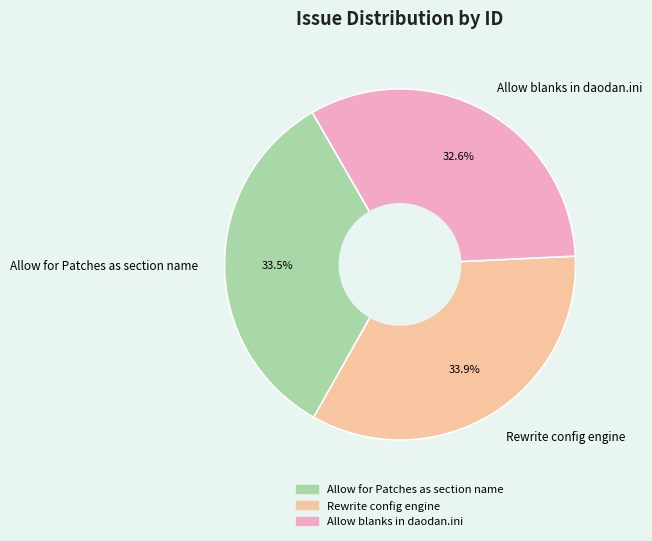

The Rewrite config engine slice represents 40% of the pie. True or false?

False